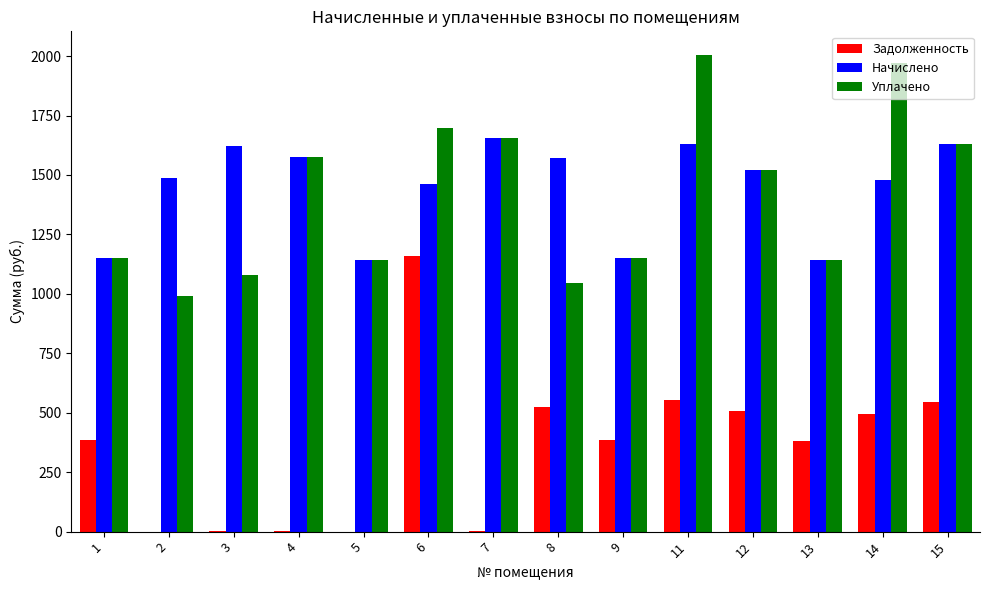

How many data points in Уплачено are above 1519?

7